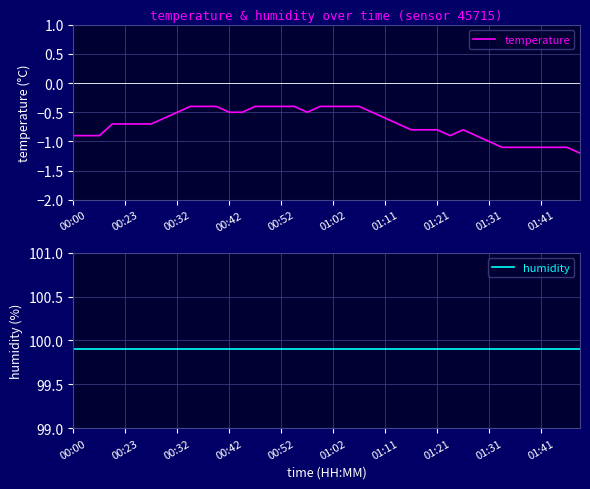

Is this an area chart (filled region under the line)?

No